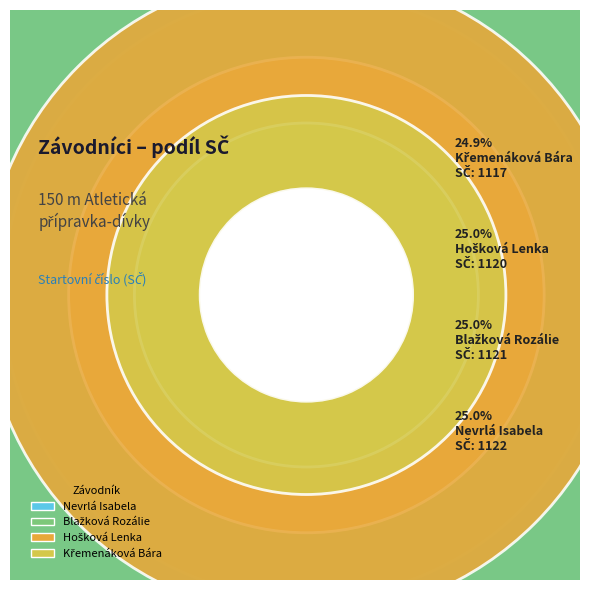

What is the total percentage of Křemenáková Bára and Blažková Rozálie?

50.0%